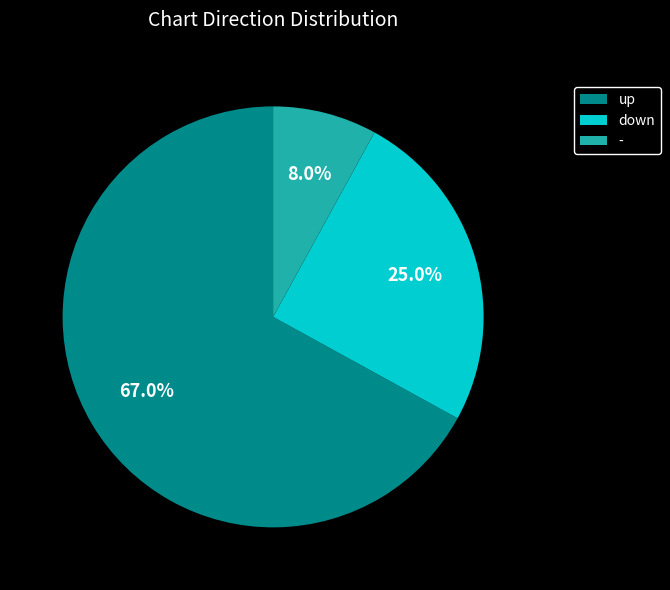

Which slice represents more than half of the pie?

up